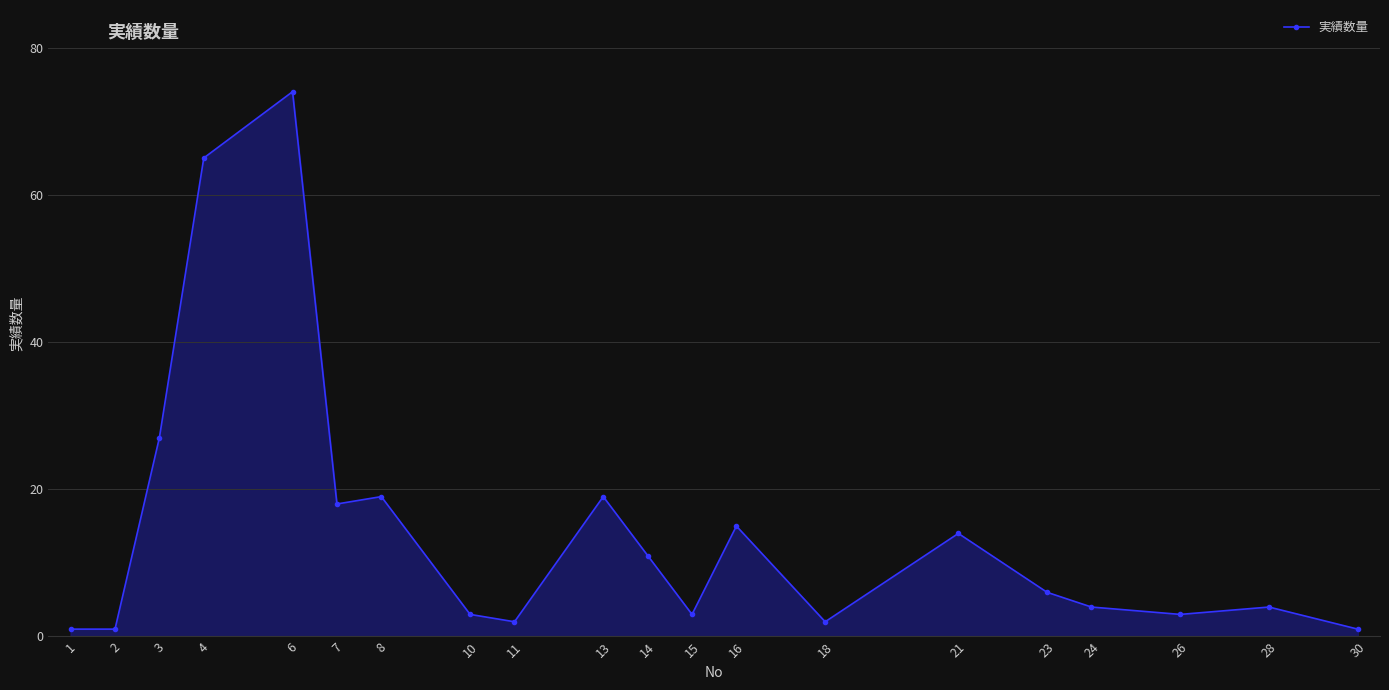

At which category does the data reach its first local peak?

6